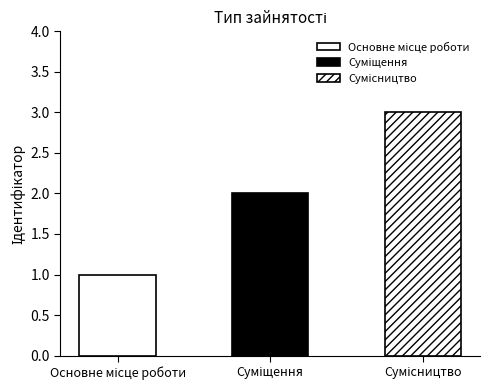

How many categories are shown in the chart?

3